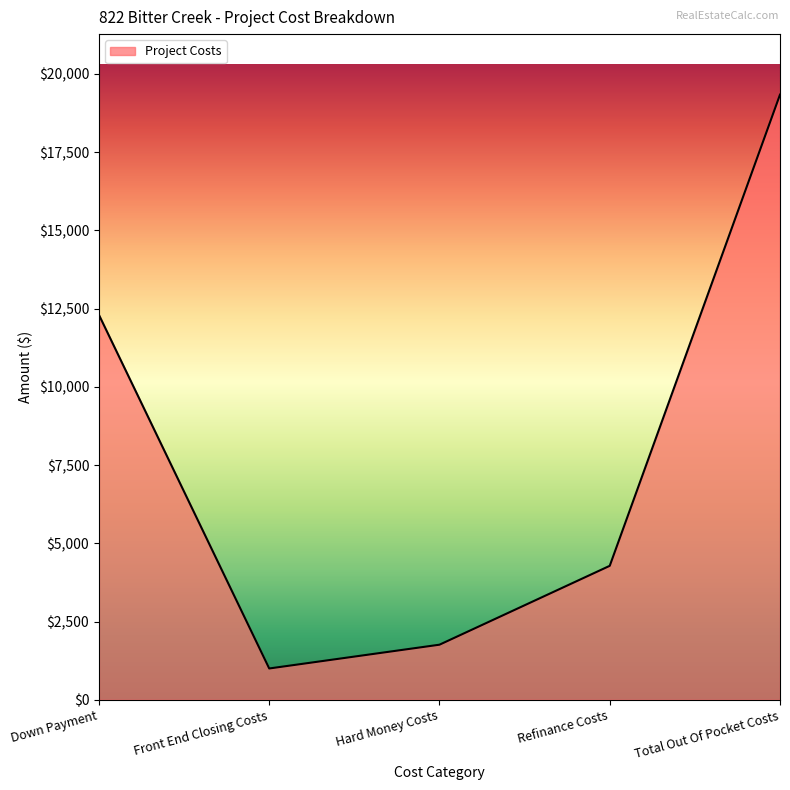

What is the approximate value at Hard Money Costs?

1760